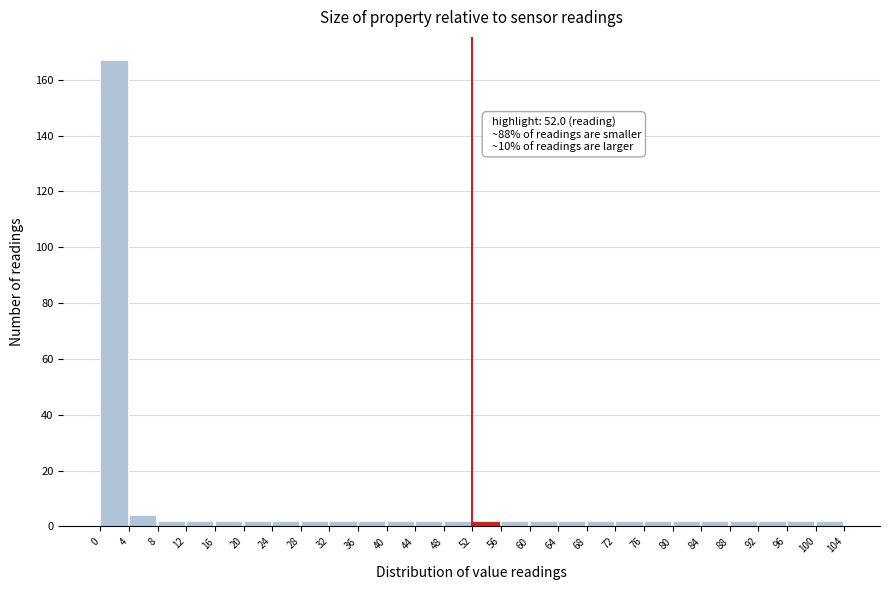

Which range on the x-axis has the tallest bar?

0 to 4